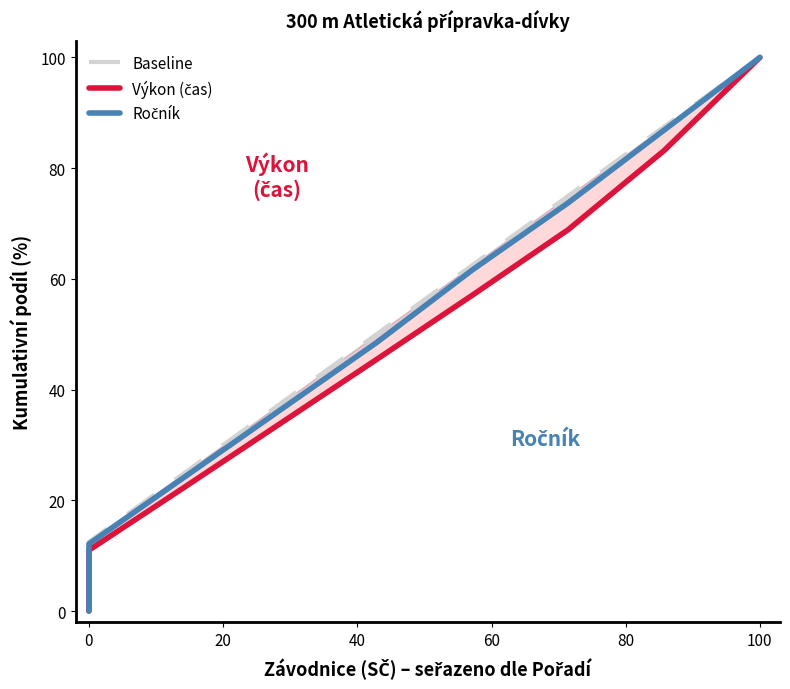

Which series changed the most between 40 and 60?

Baseline